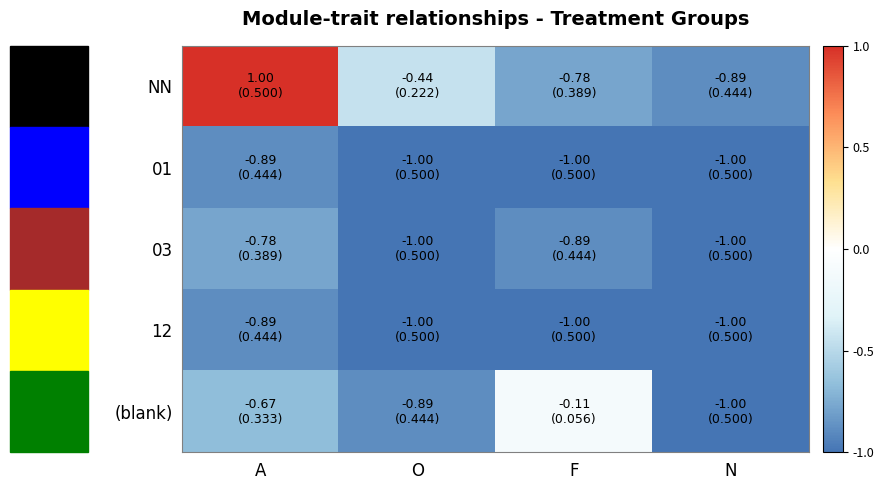

Which series has the widest spread of values?

NN